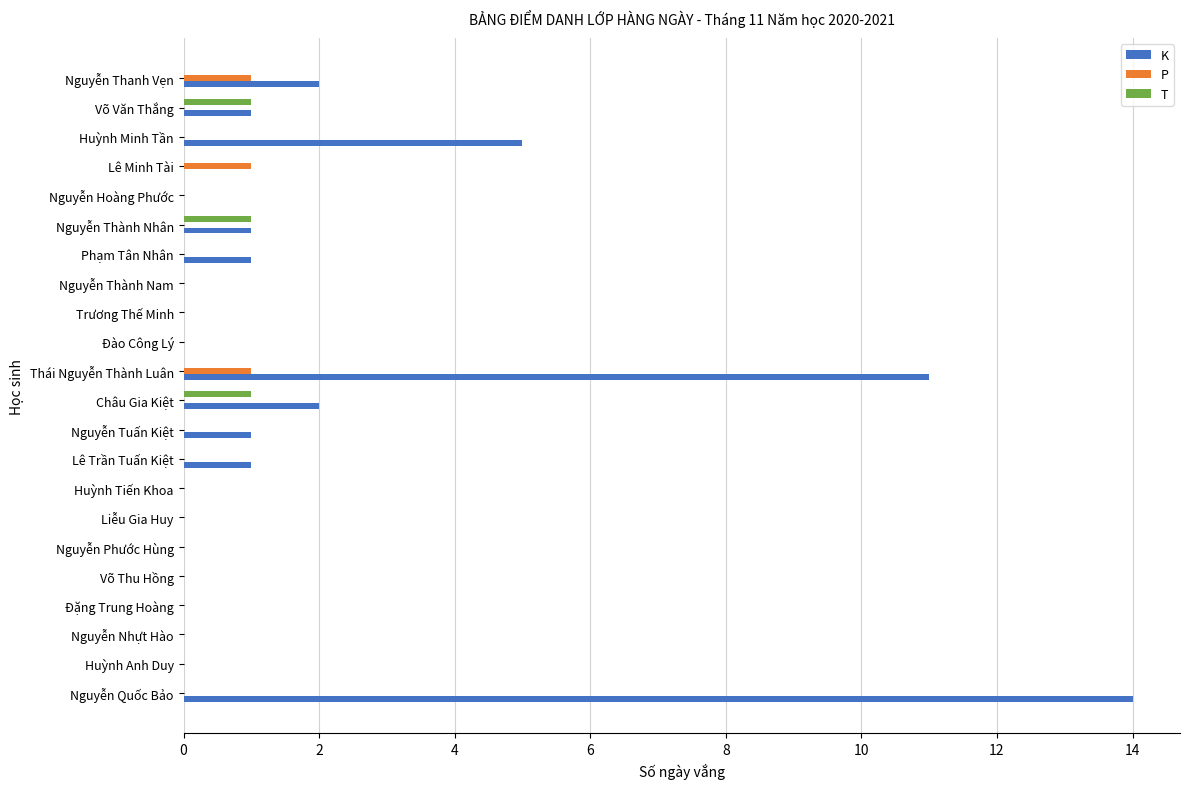

The T series shows 1 at Châu Gia Kiệt. True or false?

True